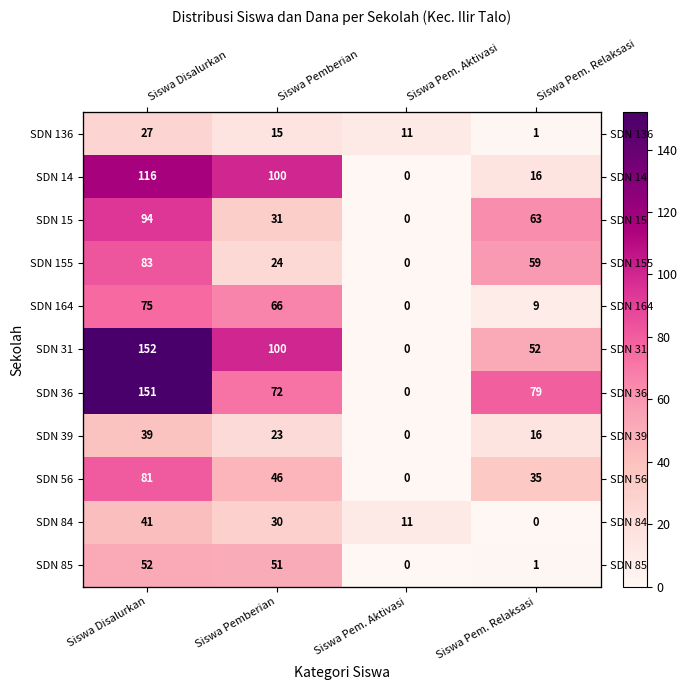

How many categories are shown in the chart?

4